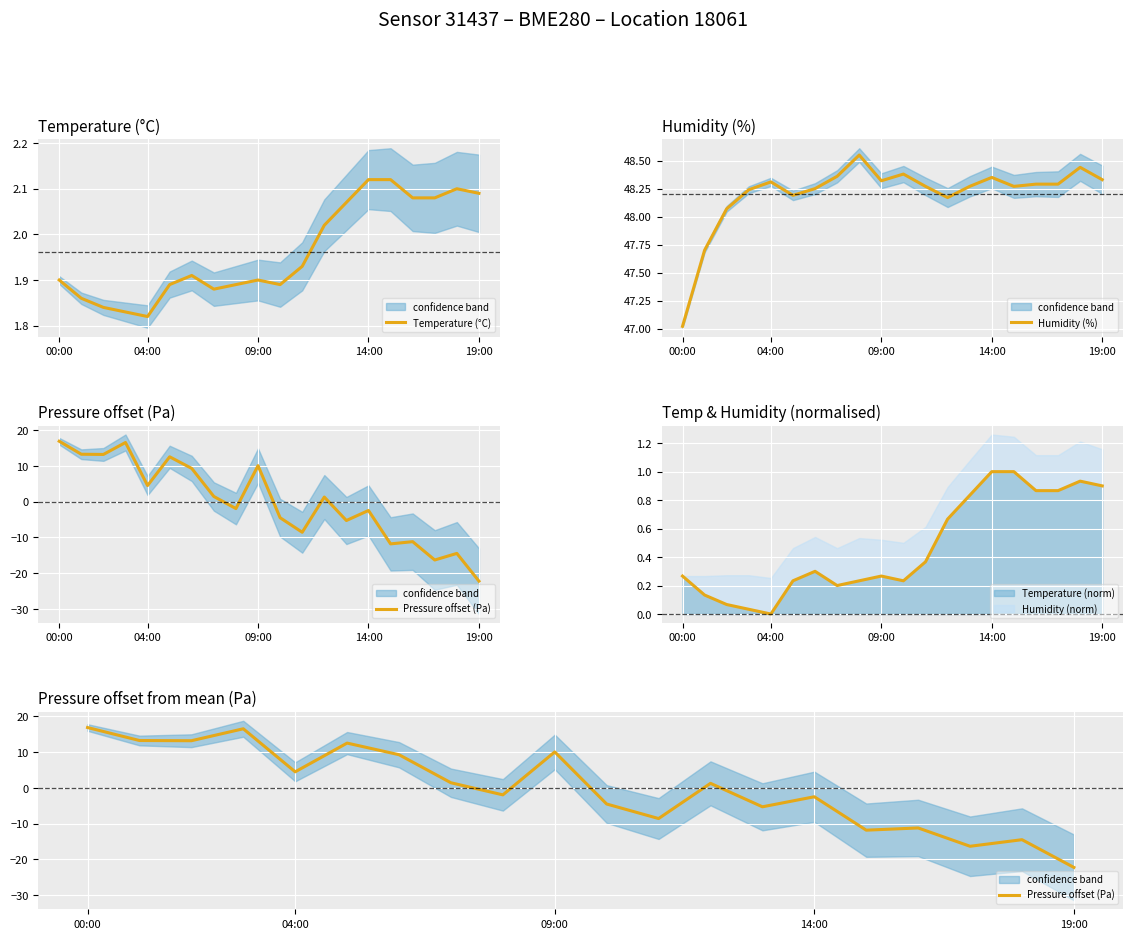

At which label does Temperature (norm) reach its minimum?

04:00